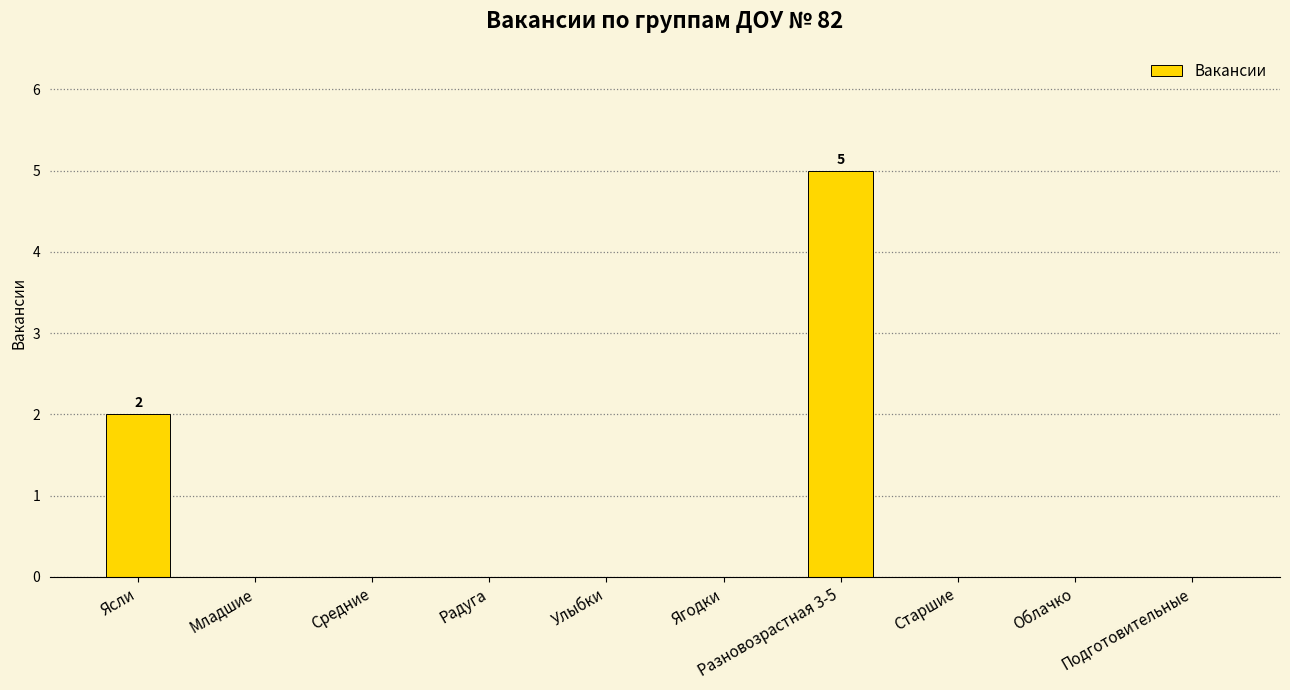

At which category does the chart reach its peak across all series?

Разновозрастная 3-5